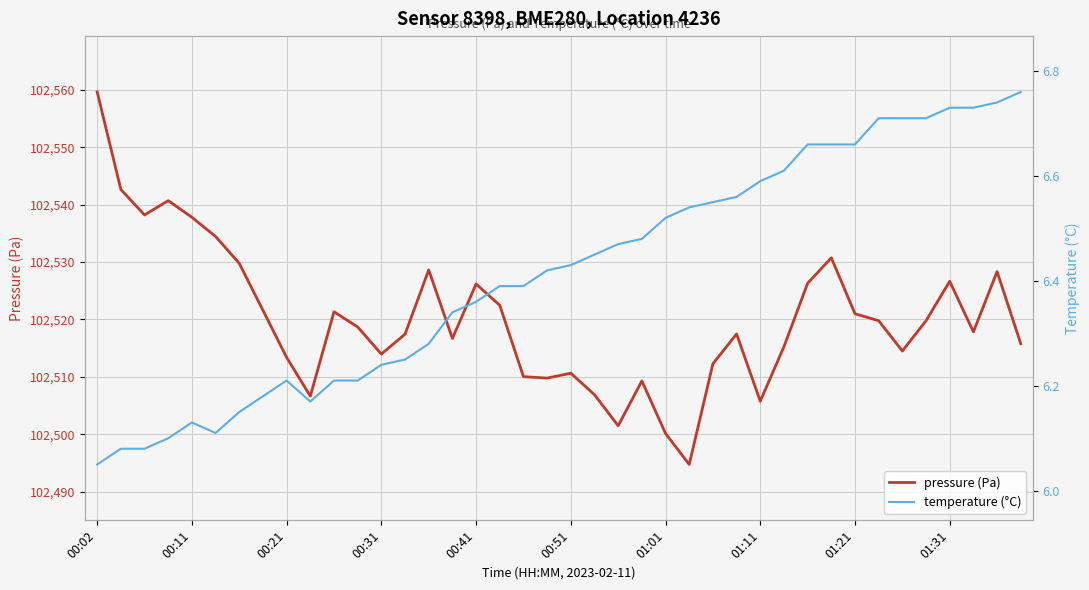

Rank the series by their maximum value, from highest to lowest.

pressure (Pa), temperature (°C)